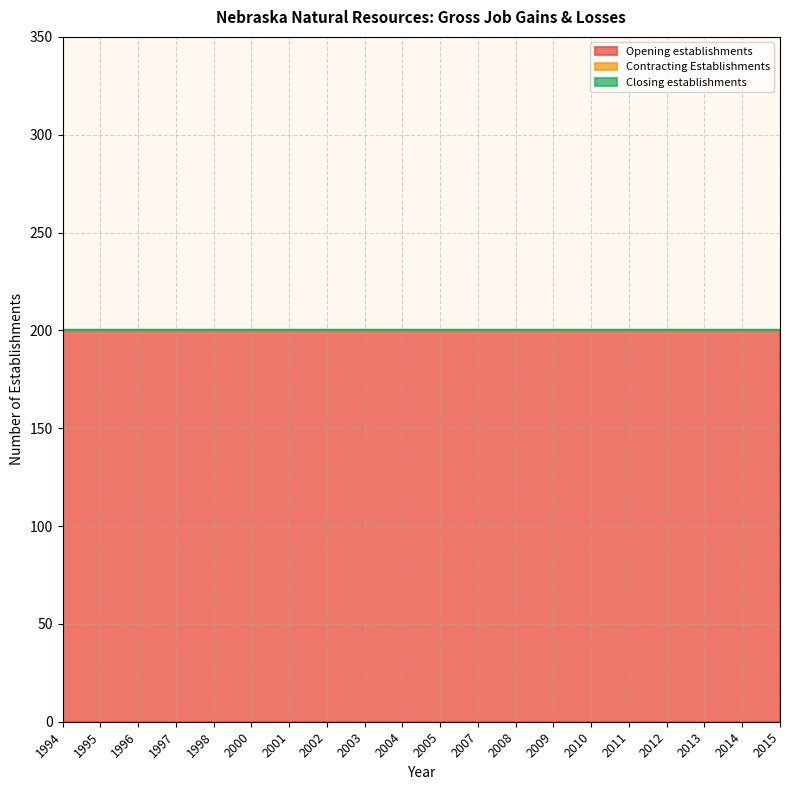

At which category does the chart reach its peak across all series?

1994